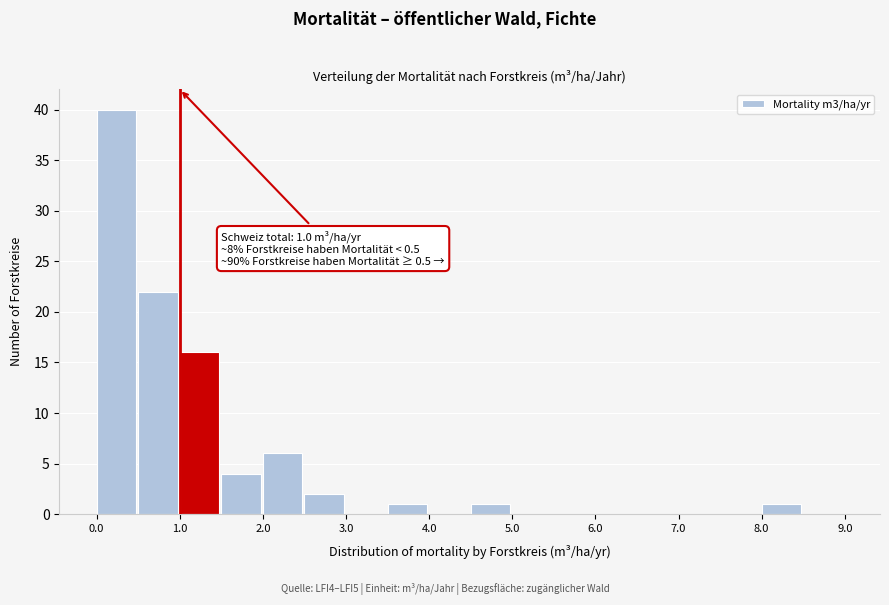

Which range on the x-axis has the tallest bar?

0.0 to 0.5